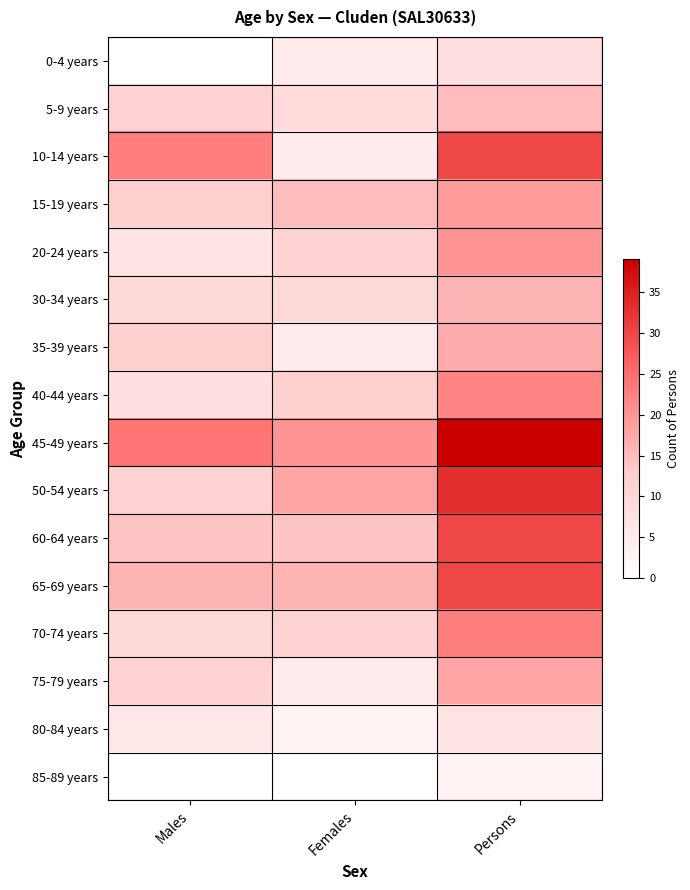

At which category does the chart reach its peak across all series?

Persons